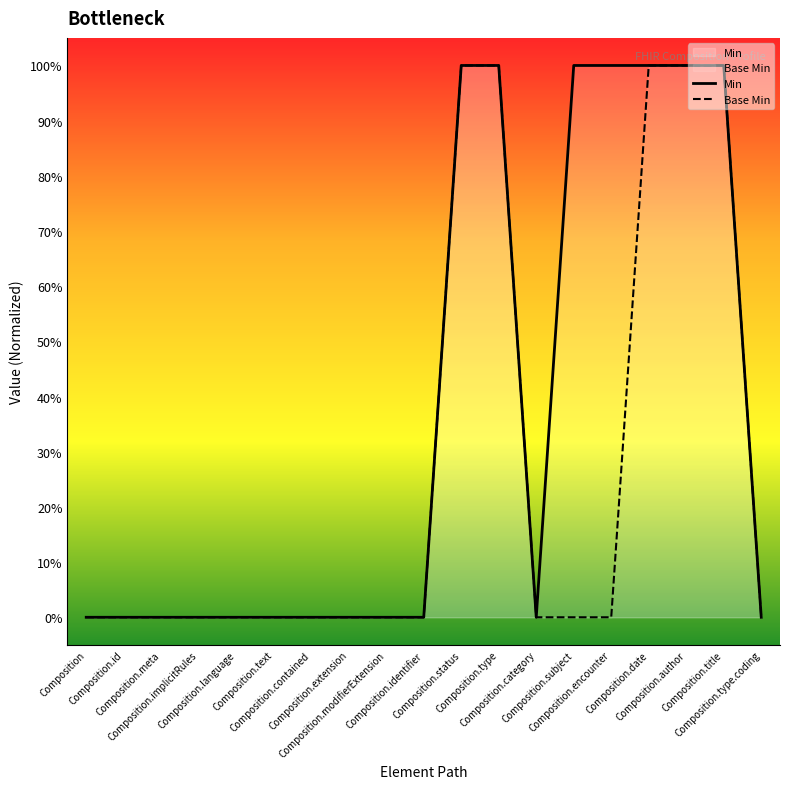

Reading left to right, transcribe all the data shown in this chart.

Min: 0	0	0	0	0	0	0	0	0	0	1	1	0	1	1	1	1	1	0
Base Min: 0	0	0	0	0	0	0	0	0	0	1	1	0	0	0	1	1	1	0